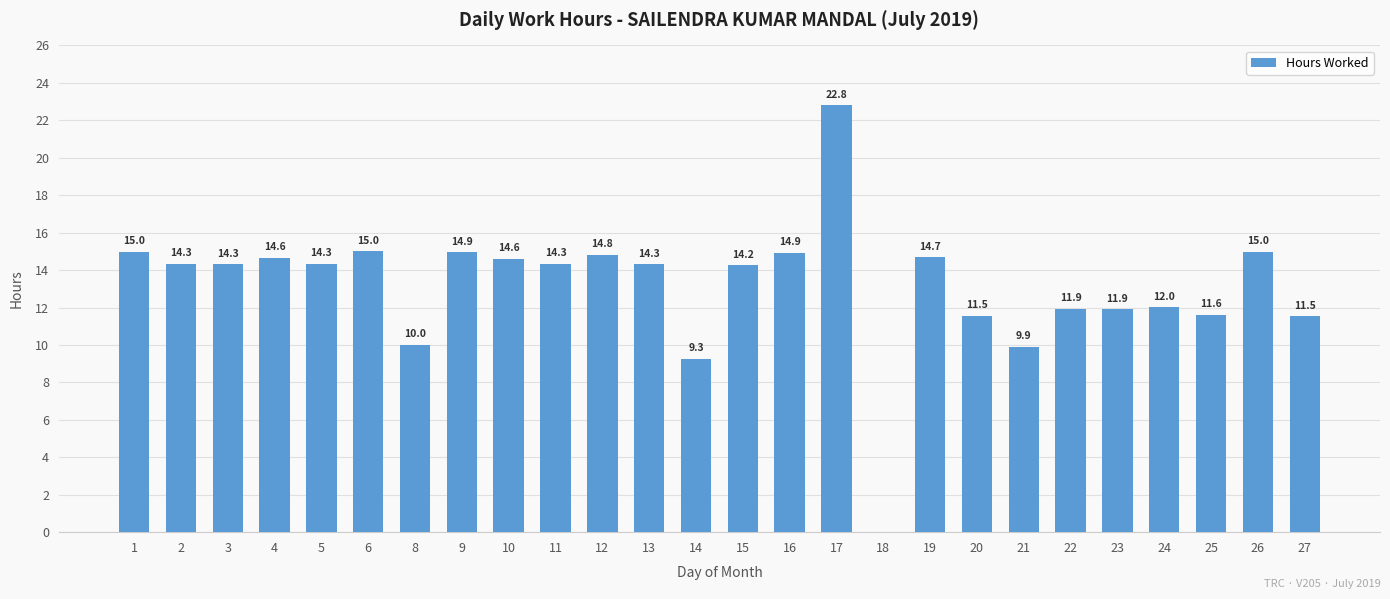

Which label corresponds to the largest value in the chart?

17